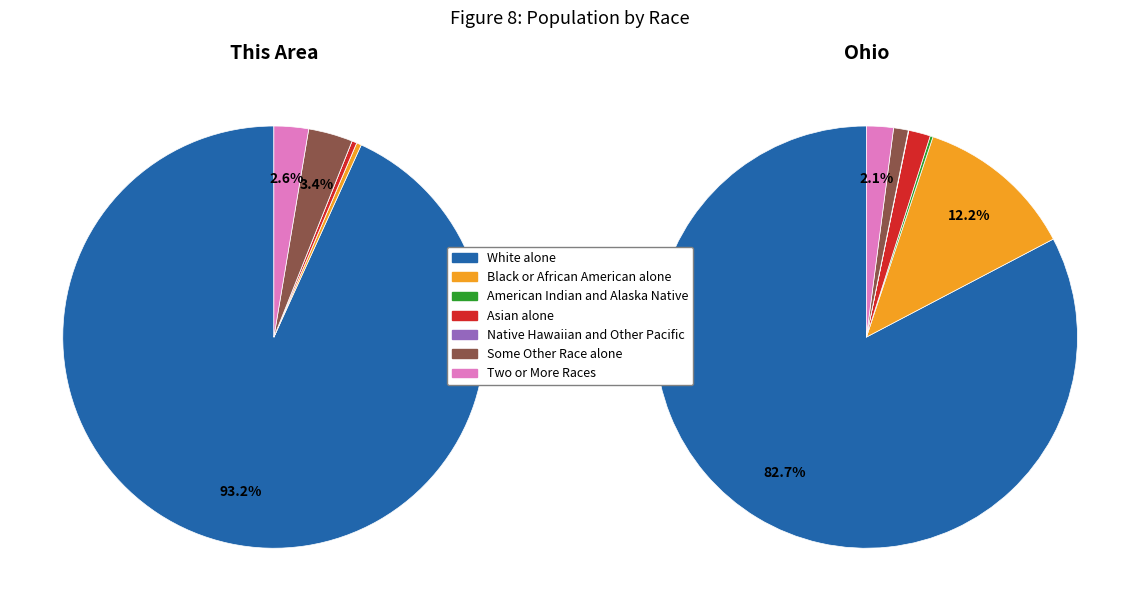

Is the sum of Asian alone and Black or African American alone greater than half?

No